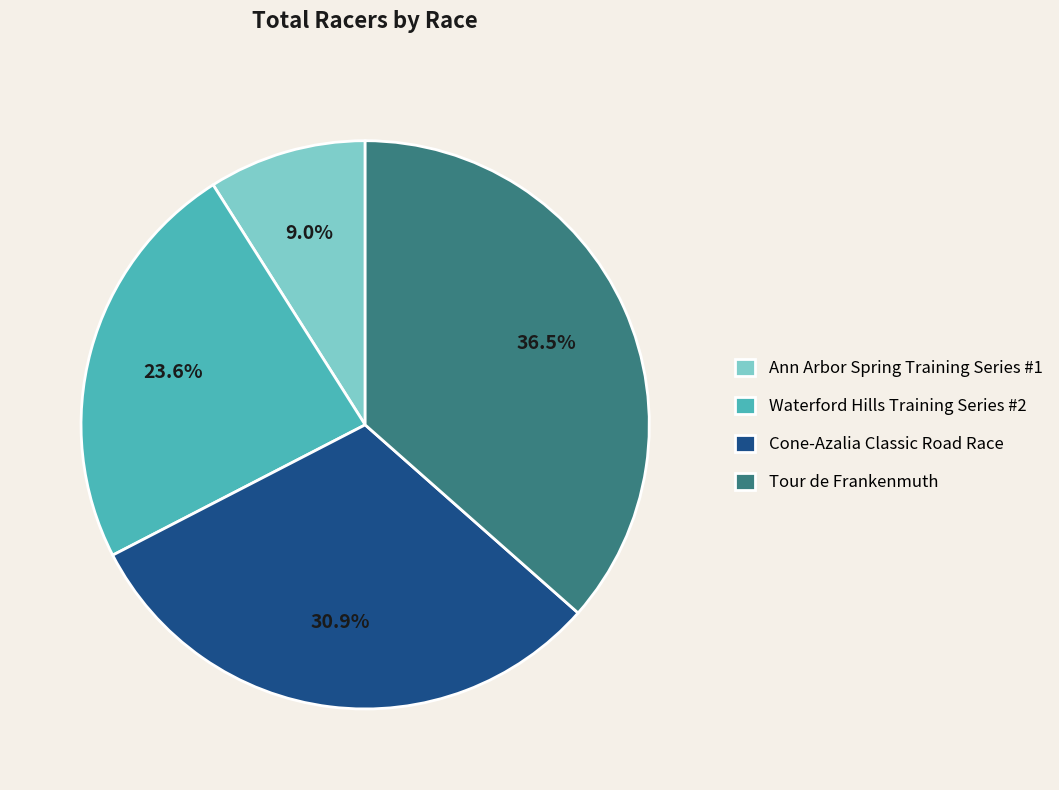

Which category has the biggest portion of the pie?

Tour de Frankenmuth